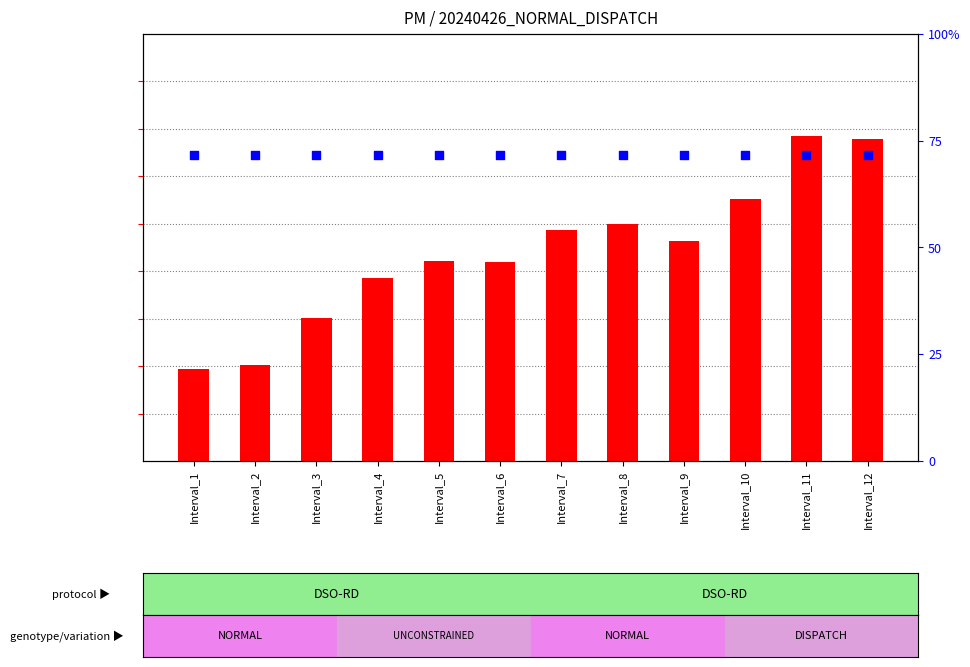

Which series reaches the minimum Y coordinate?

percentile rank within the sample